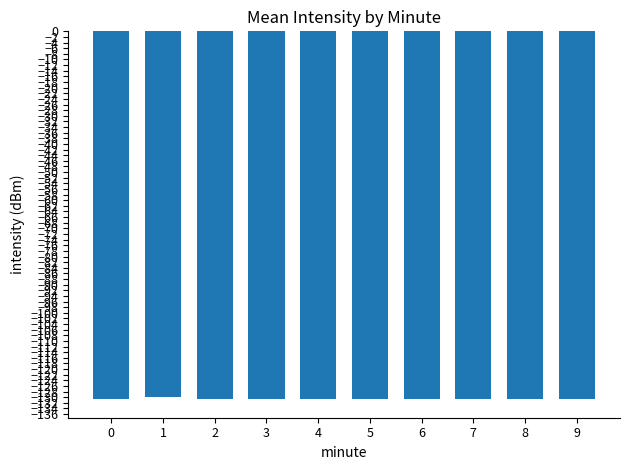

What is the sum of the values at 2 and 9?

-261.5